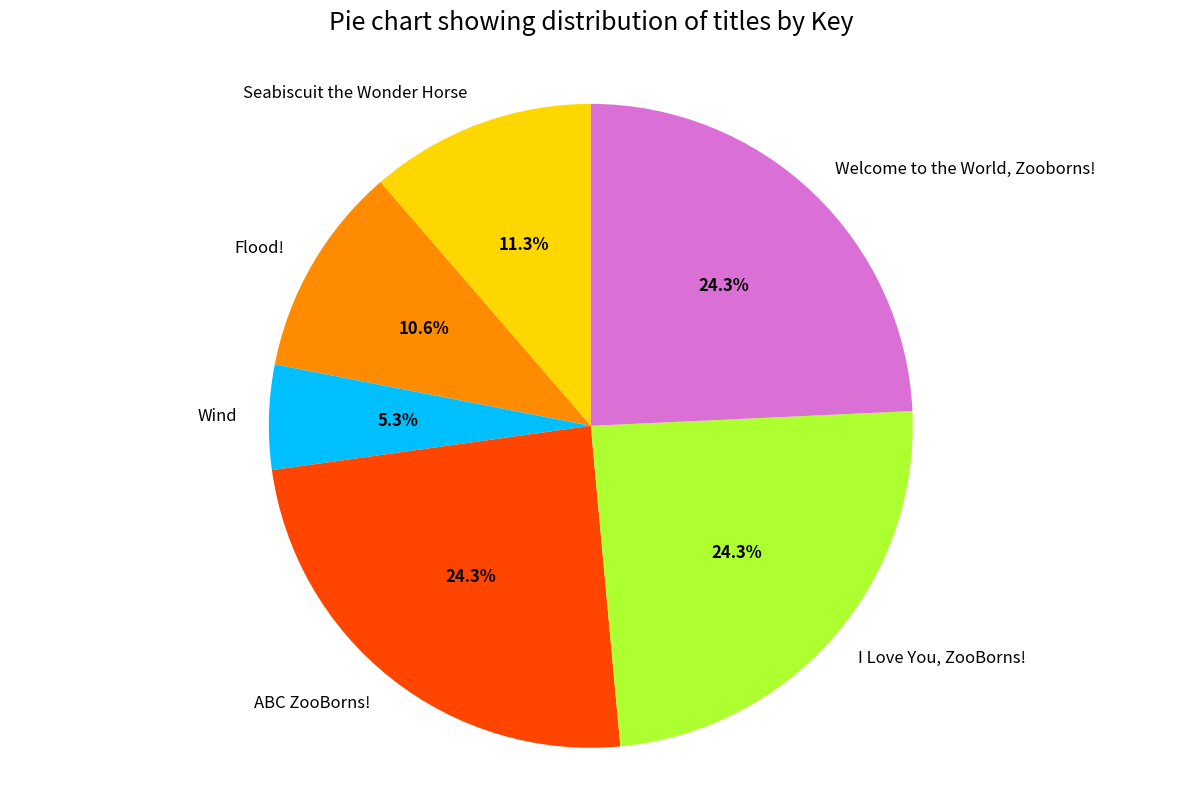

Does ABC ZooBorns! represent more than half of the total?

No